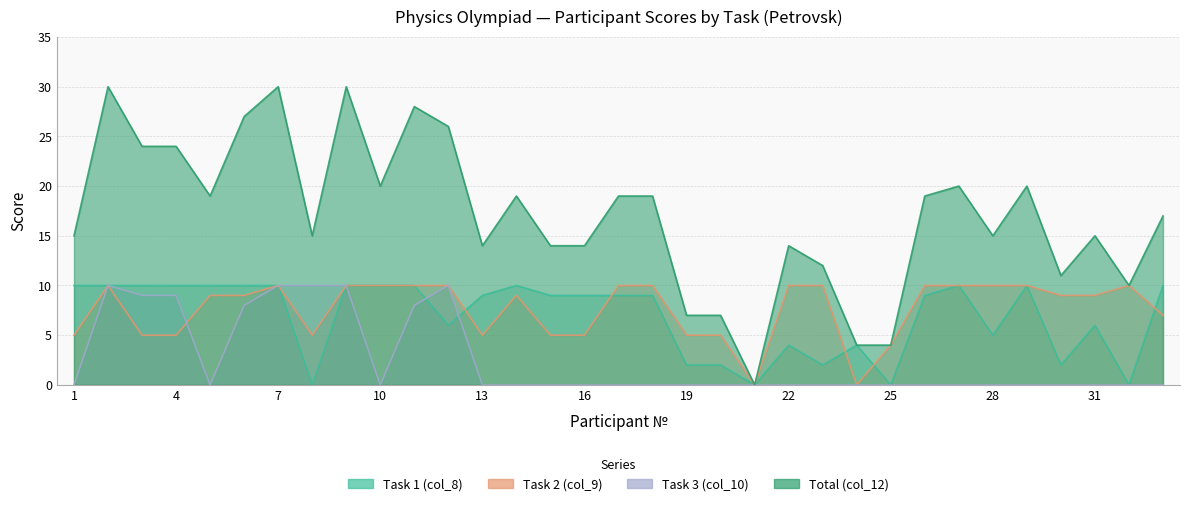

Read the Task 2 (col_9) value at 29, to the nearest 5.

10